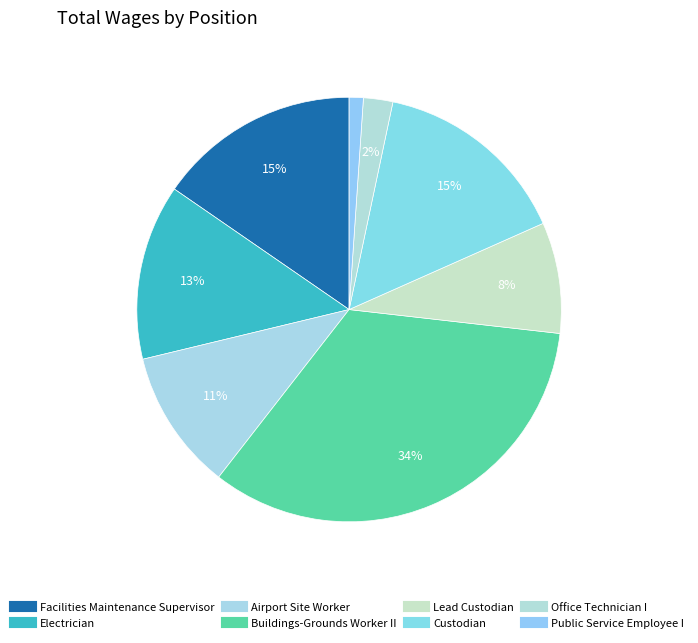

To the nearest percent, what is the difference between the largest and smallest slice percentages?

33%